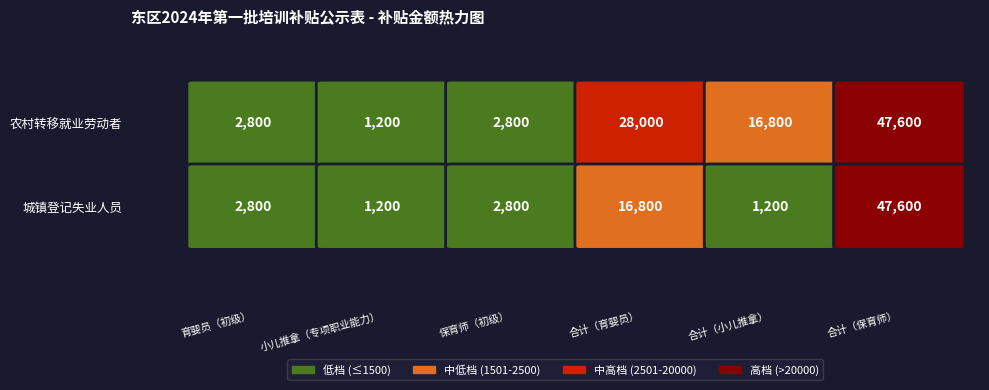

Reading left to right, extract all data points from this chart.

育婴员（初级）: 农村转移就业劳动者=2800	城镇登记失业人员=2800
小儿推拿（专项职业能力）: 农村转移就业劳动者=1200	城镇登记失业人员=1200
保育师（初级）: 农村转移就业劳动者=2800	城镇登记失业人员=2800
合计（育婴员）: 农村转移就业劳动者=28000	城镇登记失业人员=16800
合计（小儿推拿）: 农村转移就业劳动者=16800	城镇登记失业人员=1200
合计（保育师）: 农村转移就业劳动者=47600	城镇登记失业人员=47600